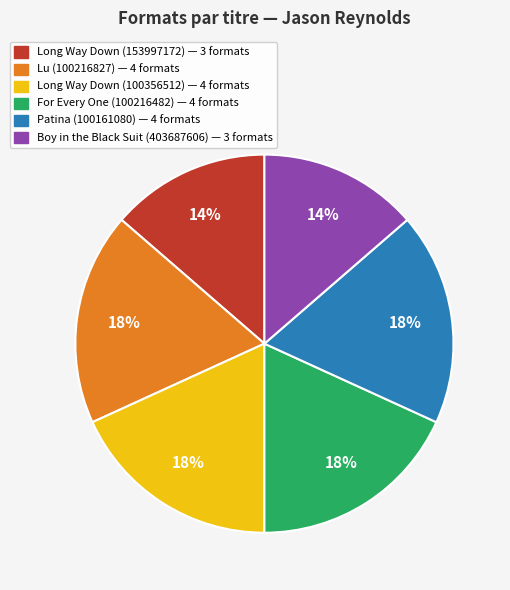

Do Patina (100161080) — 4 formats and For Every One (100216482) — 4 formats together represent more than half of the pie?

No